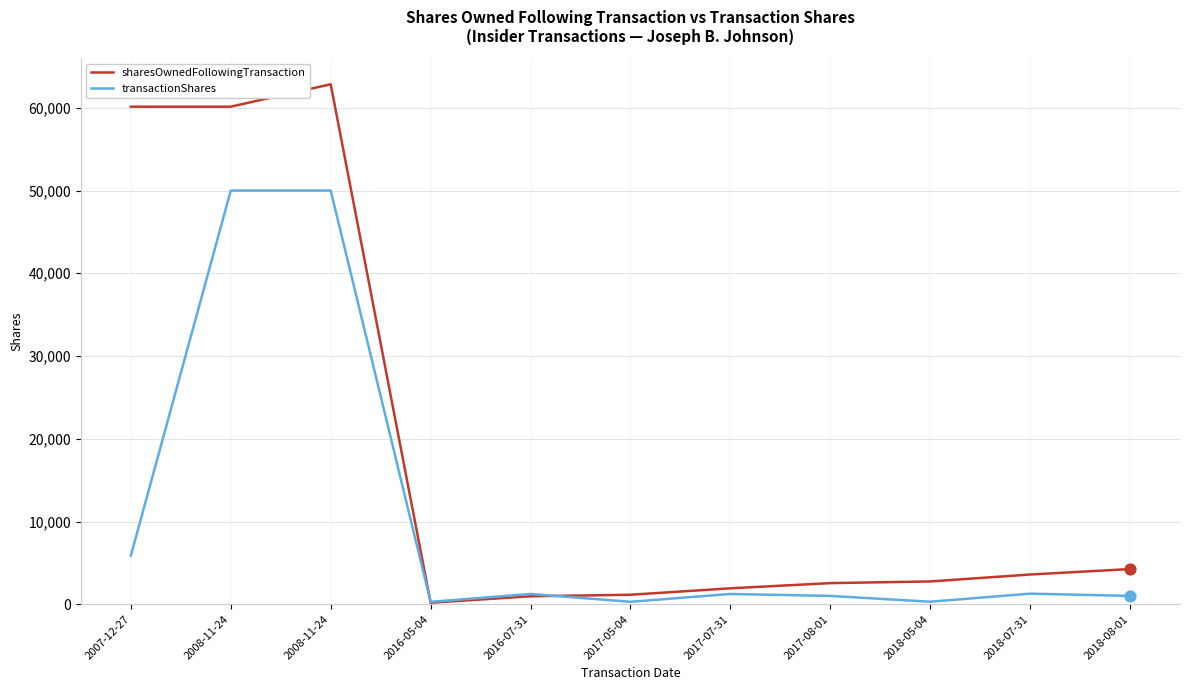

What are all the series names shown in the legend?

sharesOwnedFollowingTransaction, transactionShares